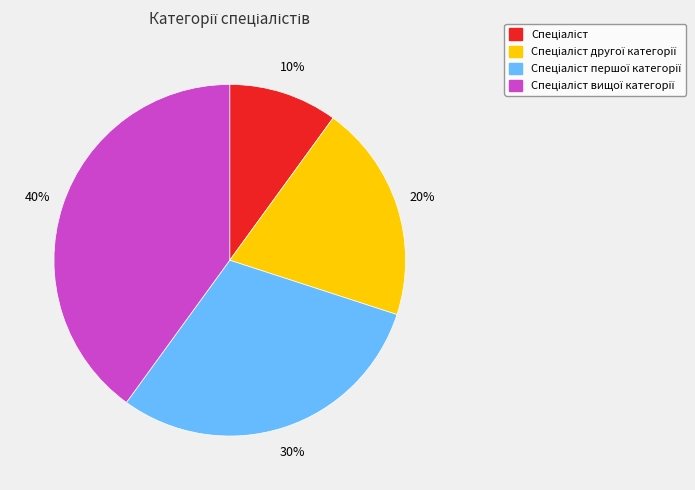

To the nearest percent, what is the difference between the largest and smallest slice percentages?

30%